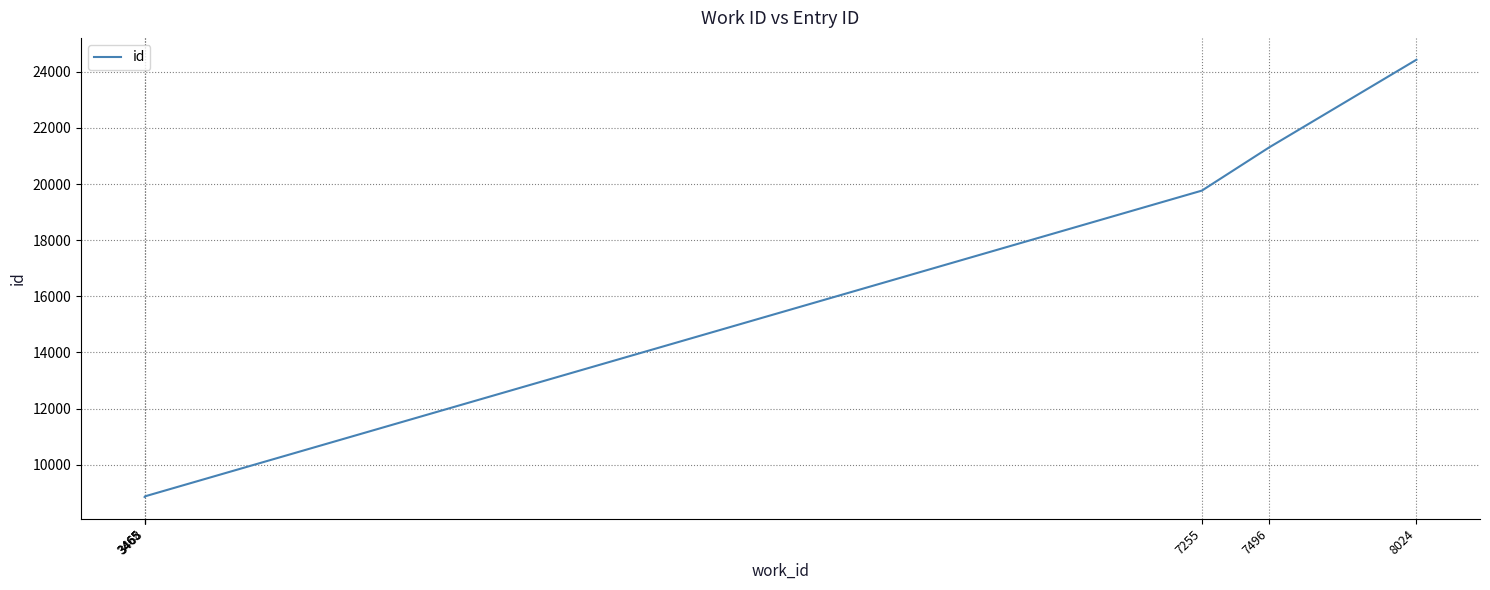

What is the value of the 6th point from the left?

24432